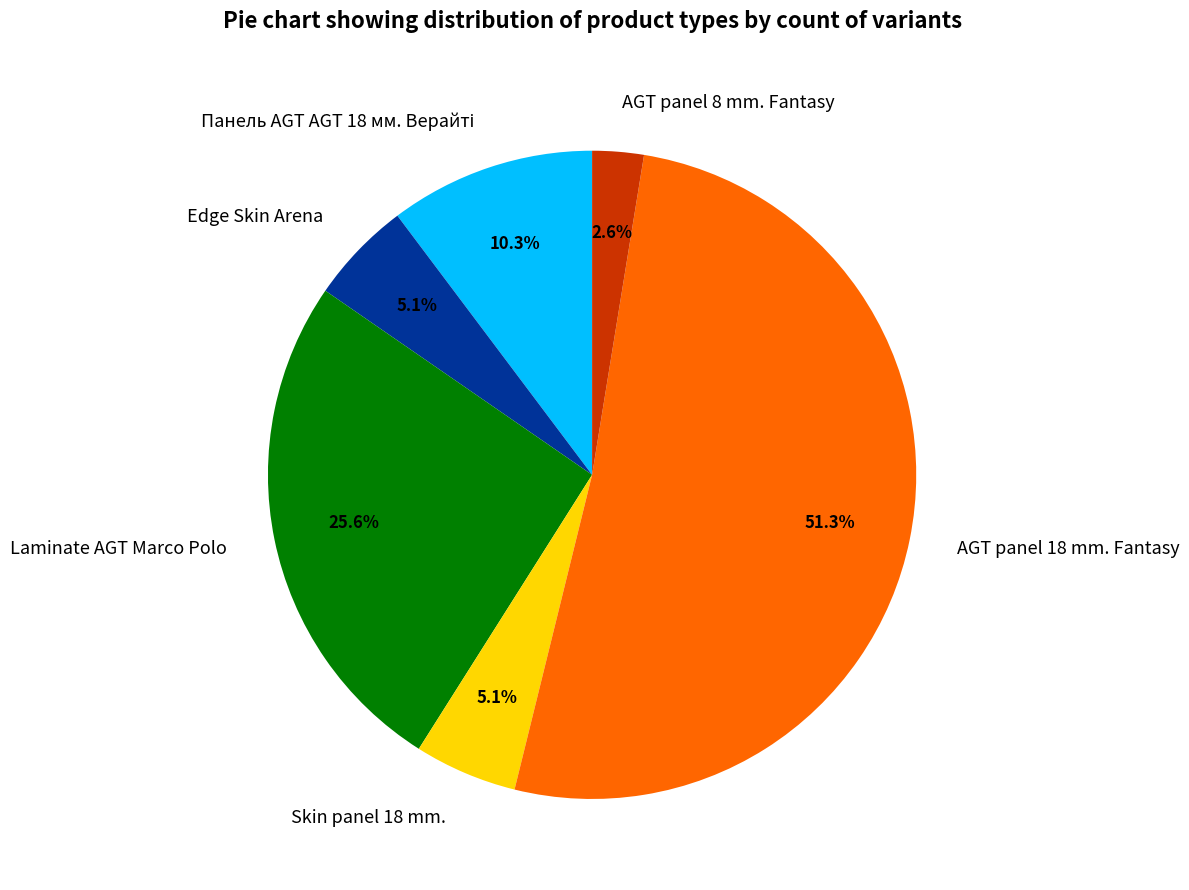

How many segments does this pie chart have?

6